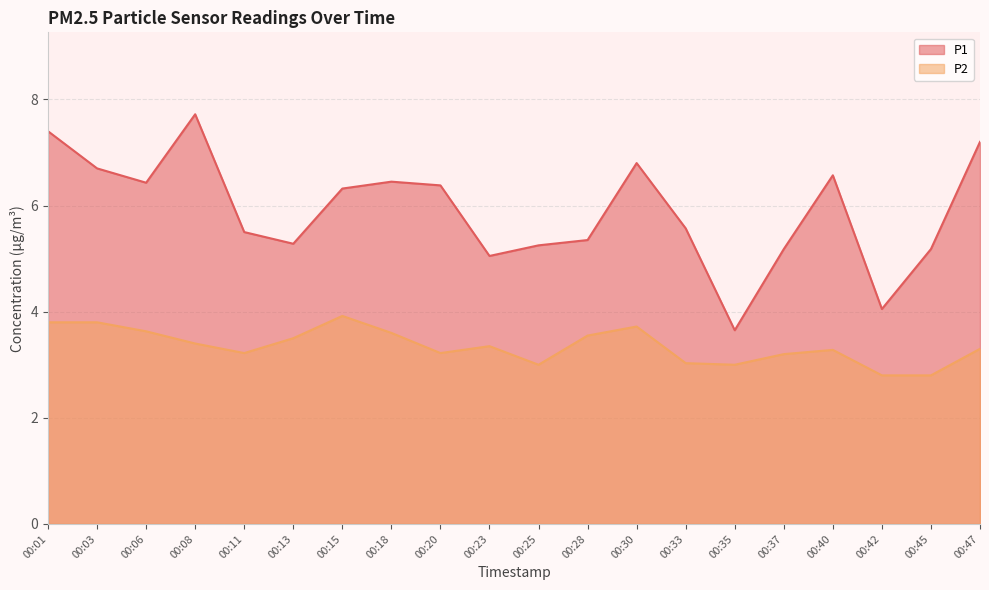

True or false: P1 has a value of 6.4 at 00:20.

True